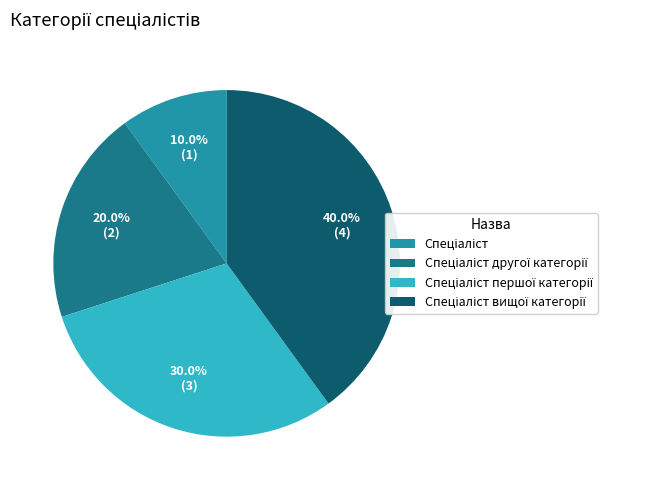

Is there any slice that represents more than half of the pie?

No